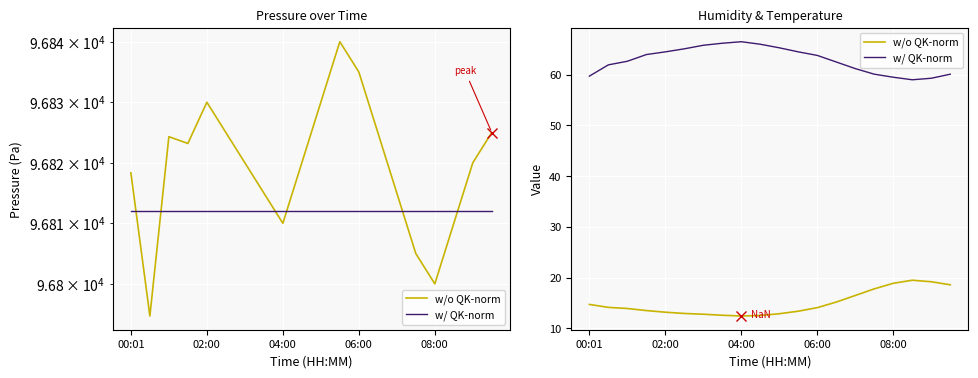

How many data points does each series have?

20